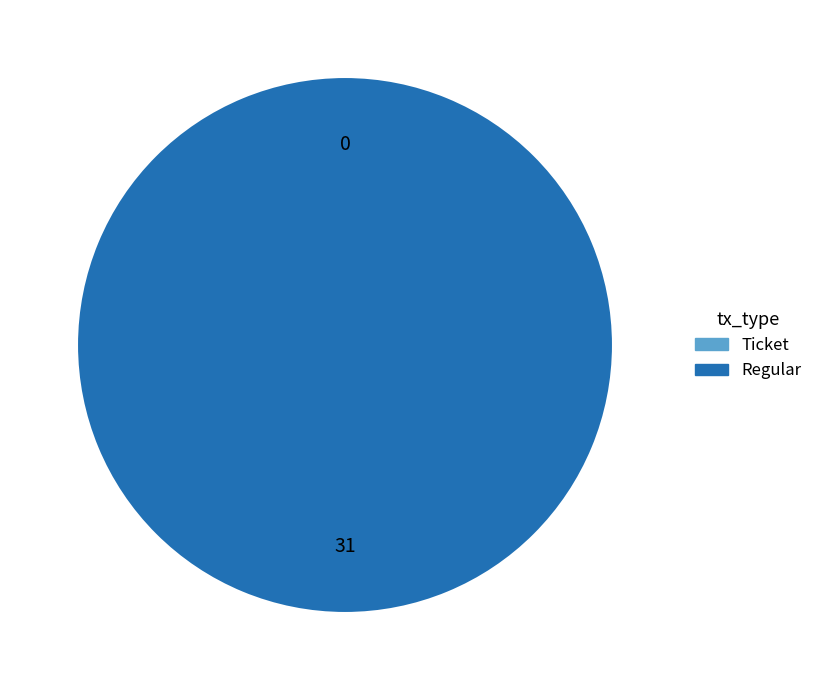

Does any single category account for the majority?

Yes